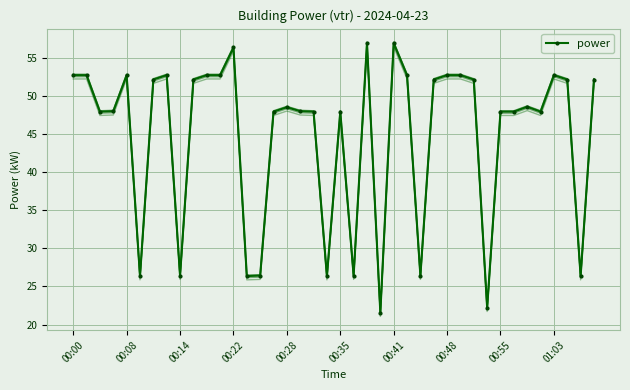

What is the maximum value for power?

57.0